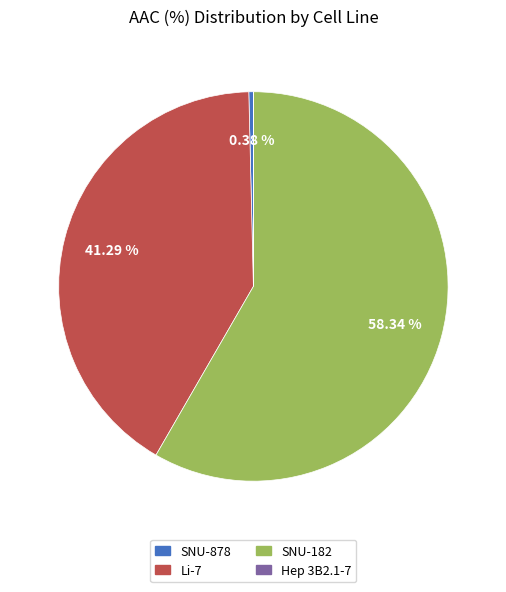

Which slice is the largest?

SNU-182